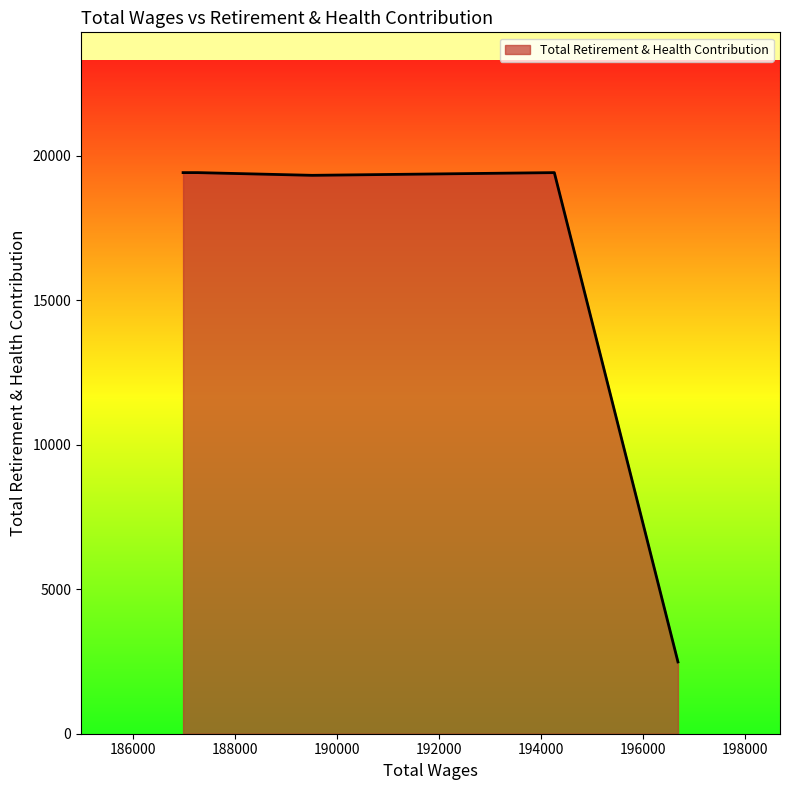

What is the greatest value displayed?

19424